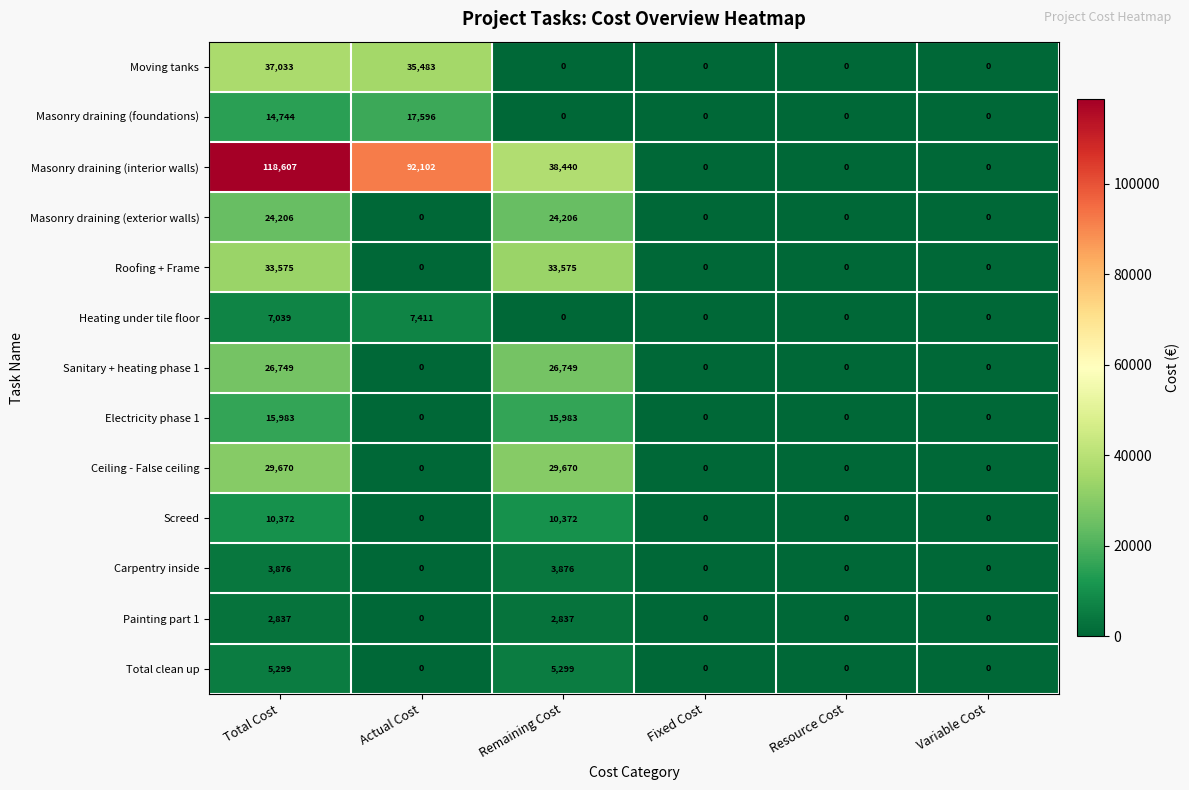

How many positive values does the Masonry draining (exterior walls) series have?

2